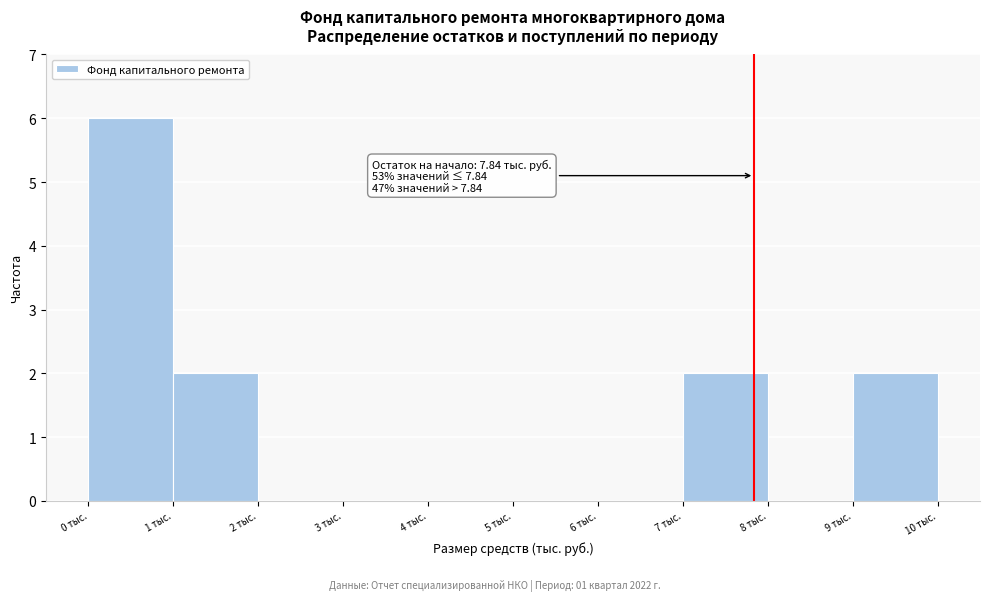

Over which range of the x-axis is the bar tallest?

0 to 1